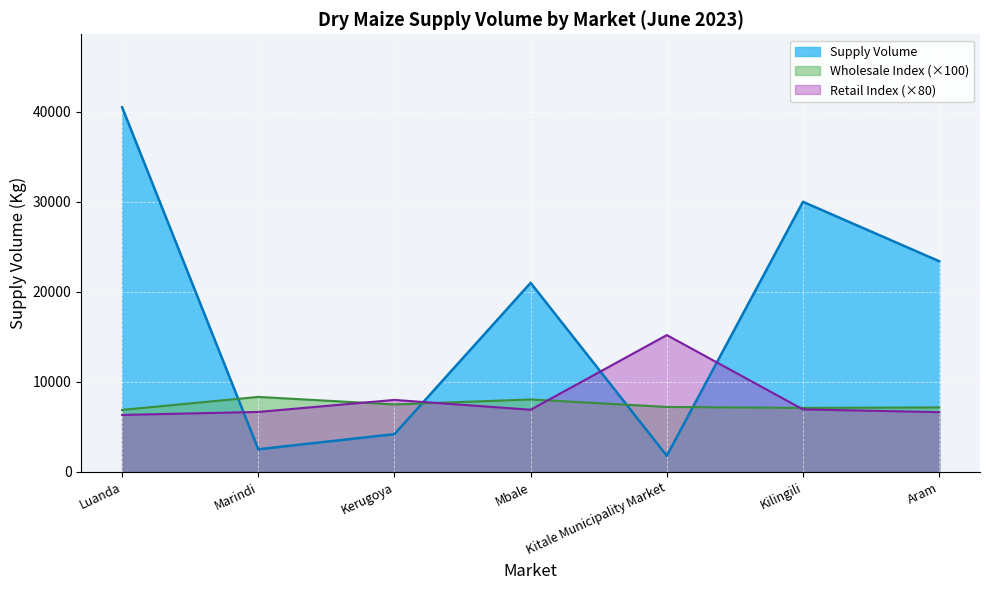

How many points are lower than both their immediate neighbors (excluding endpoints)?

2